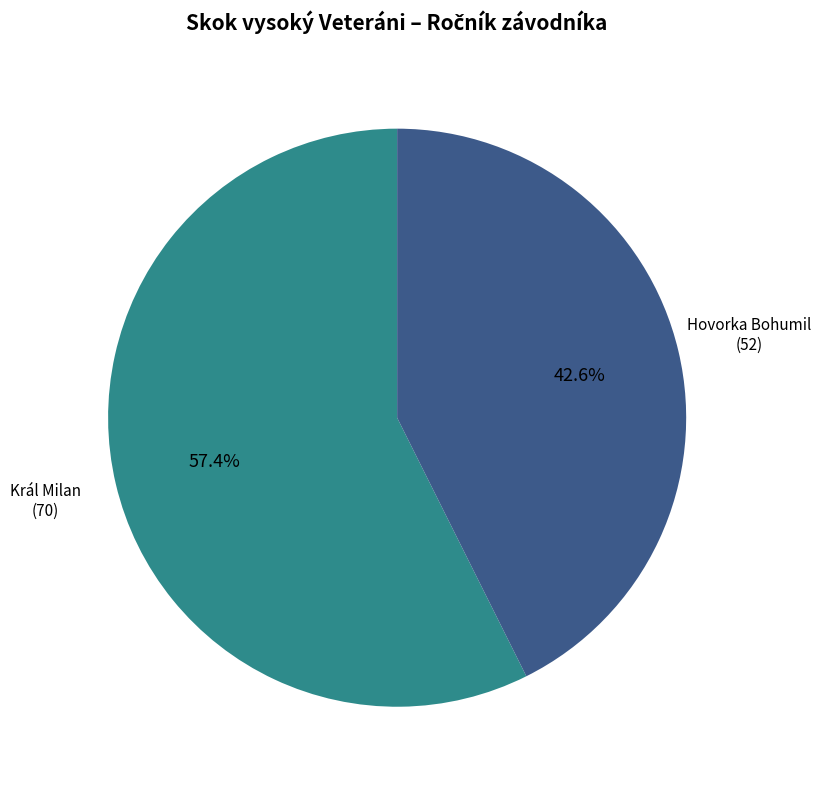

Does any single category account for the majority?

Yes